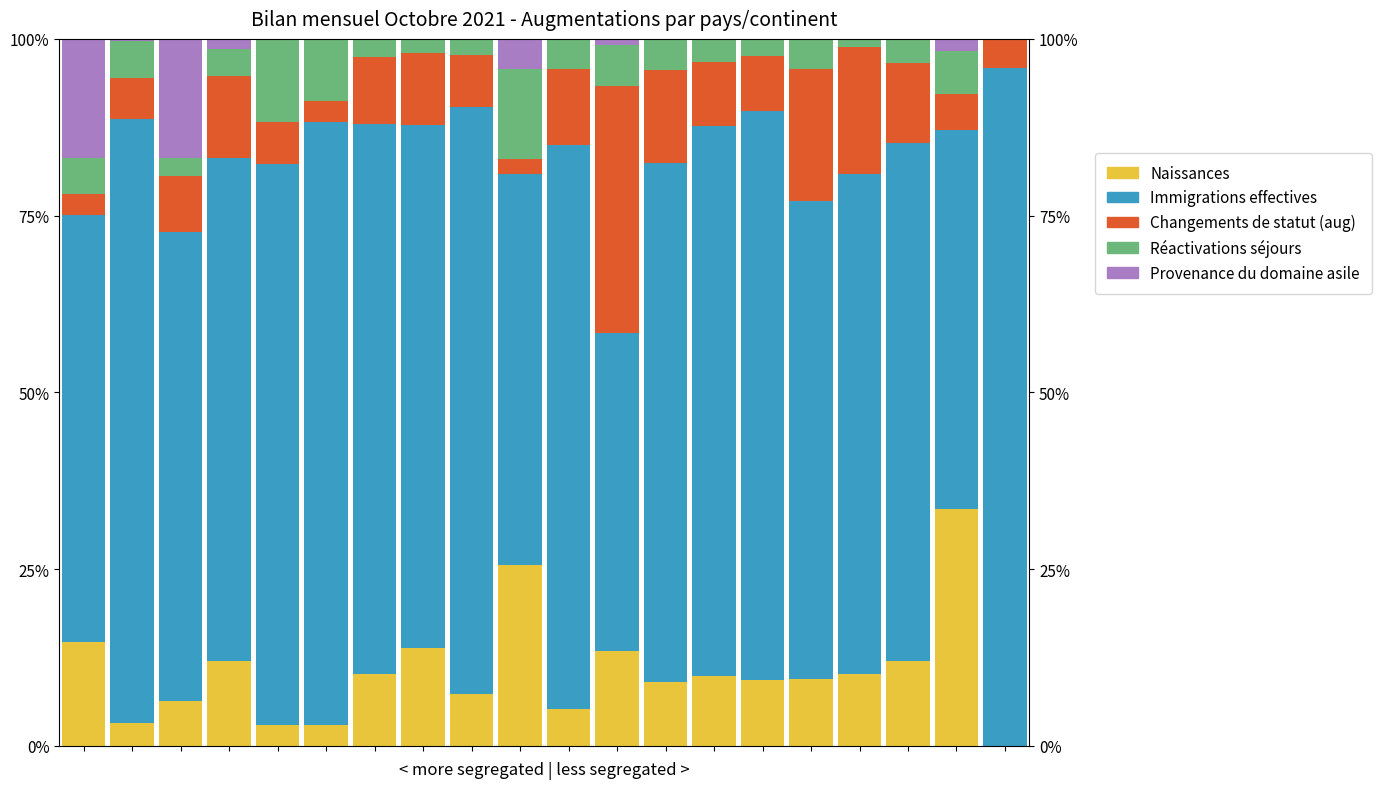

Reading right to left, list all the values displayed in this chart.

Naissances: 0.0	0.3	0.1	0.1	0.1	0.1	0.1	0.1	0.1	0.1	0.3	0.1	0.1	0.1	0.0	0.0	0.1	0.1	0.0	0.1
Immigrations effectives: 1.0	0.5	0.7	0.7	0.7	0.8	0.8	0.7	0.5	0.8	0.6	0.8	0.7	0.8	0.9	0.8	0.7	0.7	0.9	0.6
Changements de statut (aug): 0.0	0.1	0.1	0.2	0.2	0.1	0.1	0.1	0.3	0.1	0.0	0.1	0.1	0.1	0.0	0.1	0.1	0.1	0.1	0.0
Réactivations séjours: 0.0	0.1	0.0	0.0	0.0	0.0	0.0	0.0	0.1	0.0	0.1	0.0	0.0	0.0	0.1	0.1	0.0	0.0	0.1	0.1
Provenance du domaine asile: 0.0	0.0	0.0	0.0	0.0	0.0	0.0	0.0	0.0	0.0	0.0	0.0	0.0	0.0	0.0	0.0	0.0	0.2	0.0	0.2